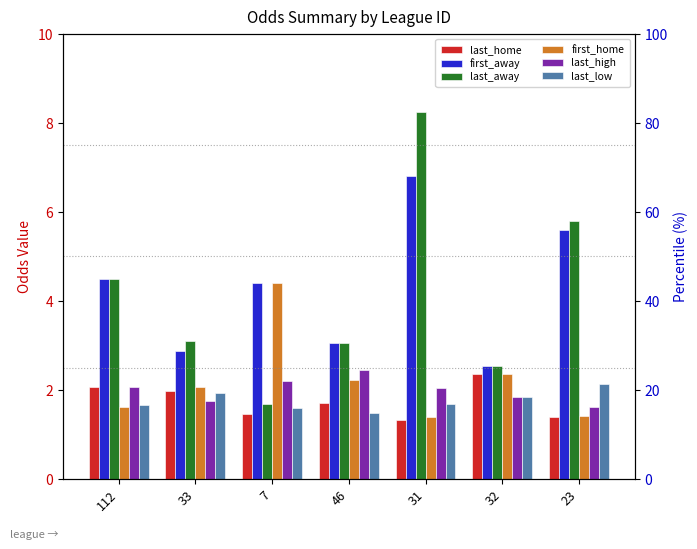

What are all the series names shown in the legend?

last_home, first_away, last_away, first_home, last_high, last_low